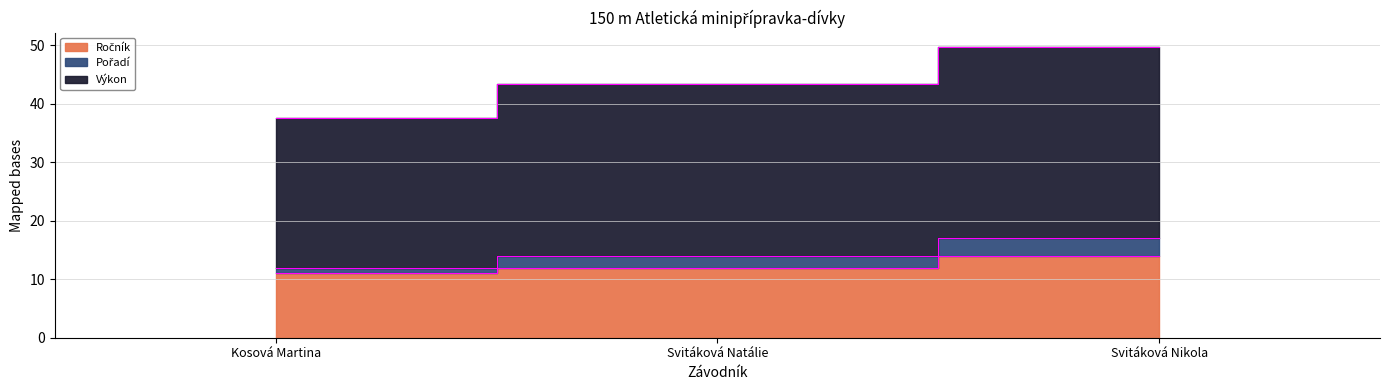

How many data points in Výkon are above 14?

1